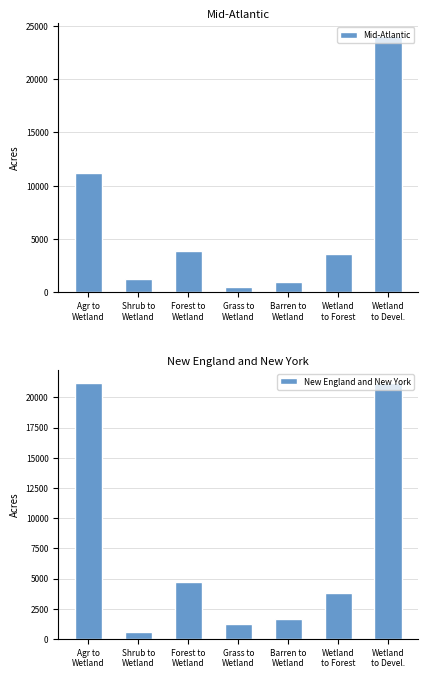

Is the value of Mid-Atlantic at Wetland
to Devel. greater than the value of New England and New York at Forest to
Wetland?

Yes